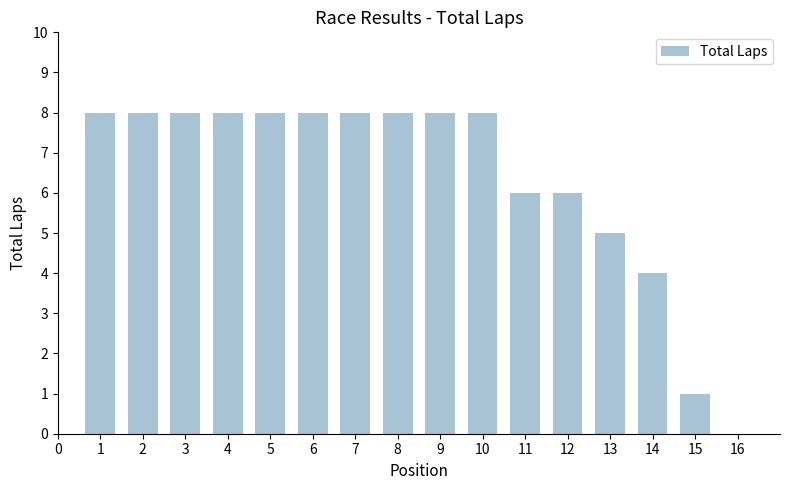

How many values are above zero?

15